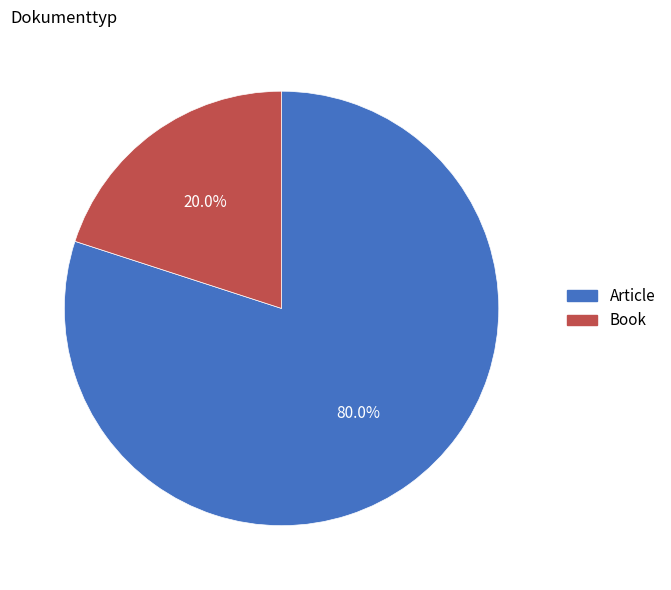

True or false: Article accounts for 80% of the total.

True